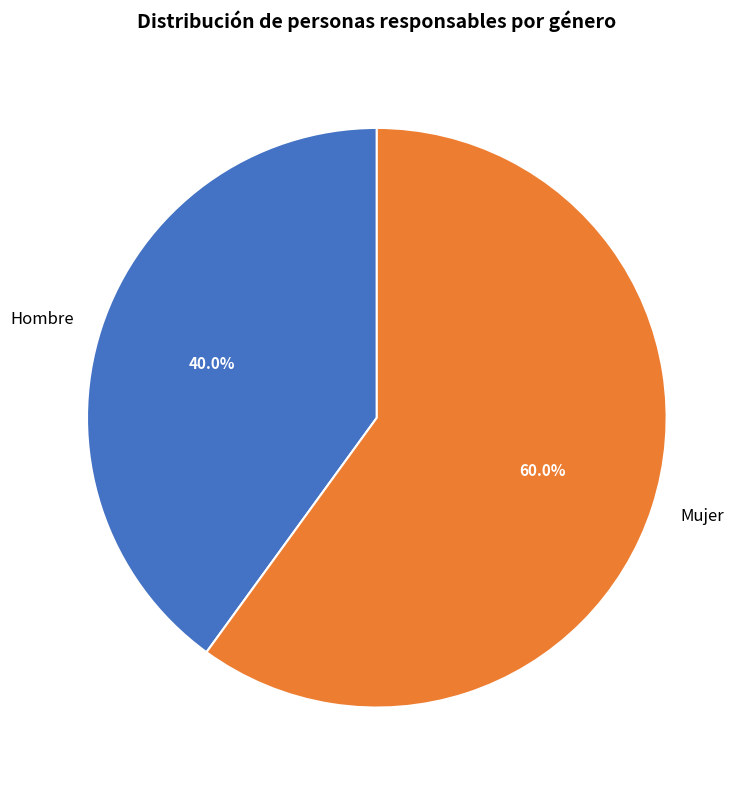

Which category has the smallest portion of the pie?

Hombre